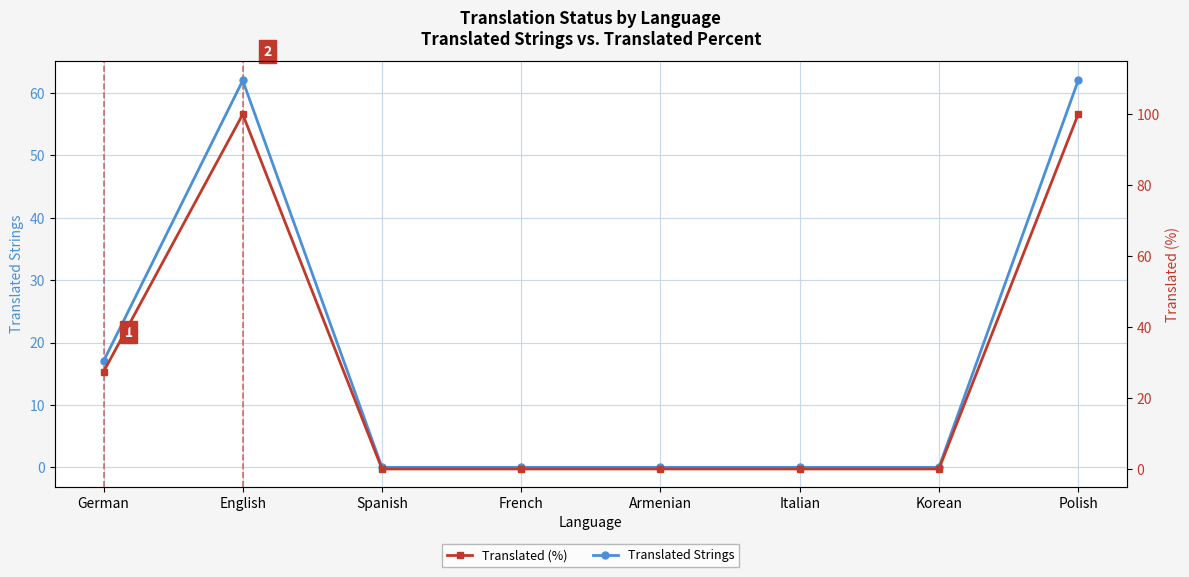

List the series in order of their overall mean, highest first.

Translated (%), Translated Strings